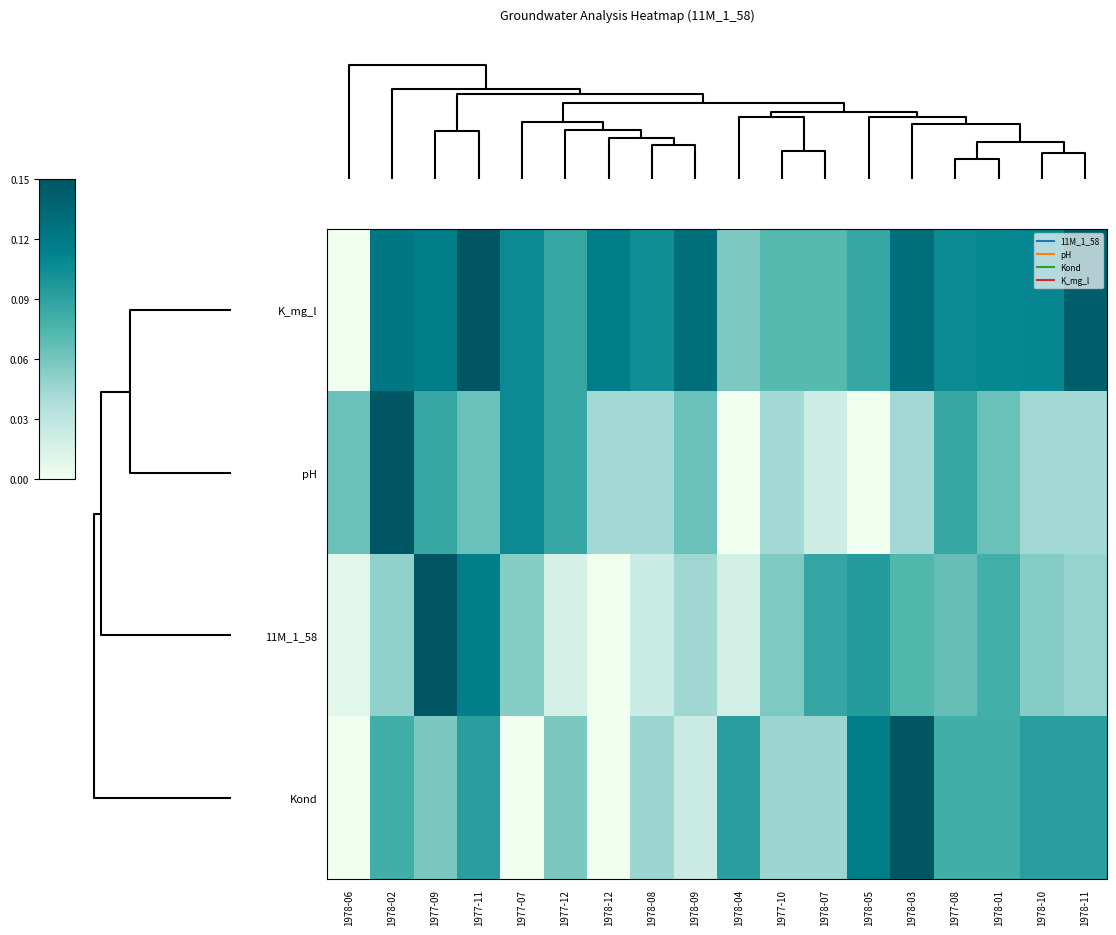

Reading left to right, extract all data points from this chart.

K_mg_l: 1978-06=0.0	1978-02=0.1	1977-09=0.1	1977-11=0.1	1977-07=0.1	1977-12=0.1	1978-12=0.1	1978-08=0.1	1978-09=0.1	1978-04=0.1	1977-10=0.1	1978-07=0.1	1978-05=0.1	1978-03=0.1	1977-08=0.1	1978-01=0.1	1978-10=0.1	1978-11=0.1
pH: 1978-06=0.1	1978-02=0.1	1977-09=0.1	1977-11=0.1	1977-07=0.1	1977-12=0.1	1978-12=0.0	1978-08=0.0	1978-09=0.1	1978-04=0.0	1977-10=0.0	1978-07=0.0	1978-05=0.0	1978-03=0.0	1977-08=0.1	1978-01=0.1	1978-10=0.0	1978-11=0.0
11M_1_58: 1978-06=0.0	1978-02=0.0	1977-09=0.1	1977-11=0.1	1977-07=0.1	1977-12=0.0	1978-12=0.0	1978-08=0.0	1978-09=0.0	1978-04=0.0	1977-10=0.1	1978-07=0.1	1978-05=0.1	1978-03=0.1	1977-08=0.1	1978-01=0.1	1978-10=0.1	1978-11=0.0
Kond: 1978-06=0.0	1978-02=0.1	1977-09=0.1	1977-11=0.1	1977-07=0.0	1977-12=0.1	1978-12=0.0	1978-08=0.0	1978-09=0.0	1978-04=0.1	1977-10=0.0	1978-07=0.0	1978-05=0.1	1978-03=0.1	1977-08=0.1	1978-01=0.1	1978-10=0.1	1978-11=0.1